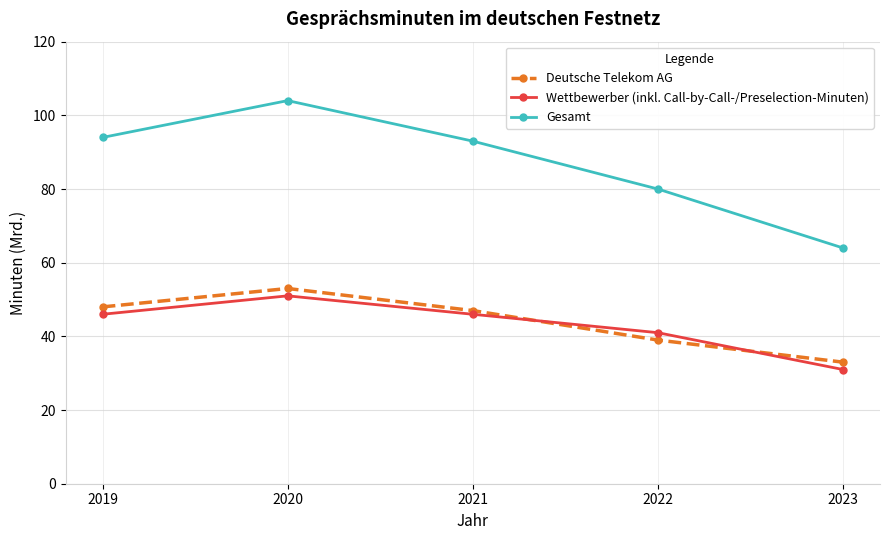

Which series has the largest total across all categories?

Gesamt